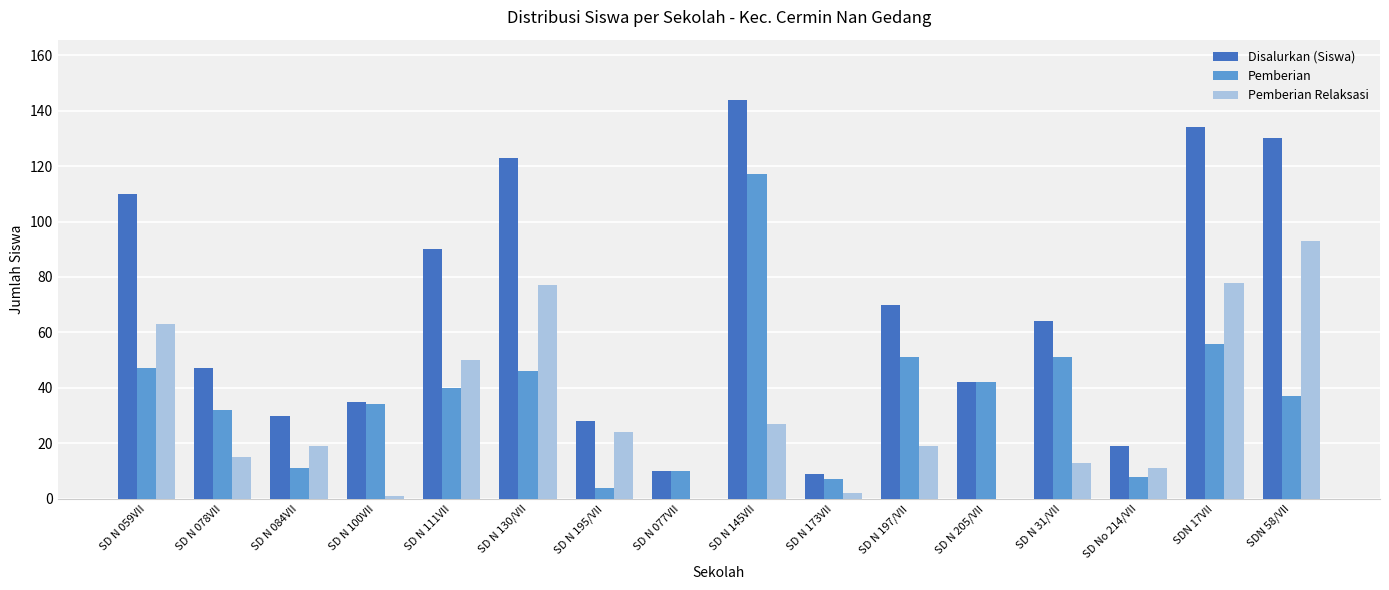

Reading left to right, list all the values displayed in this chart.

Disalurkan (Siswa): 110	47	30	35	90	123	28	10	144	9	70	42	64	19	134	130
Pemberian: 47	32	11	34	40	46	4	10	117	7	51	42	51	8	56	37
Pemberian Relaksasi: 63	15	19	1	50	77	24	0	27	2	19	0	13	11	78	93